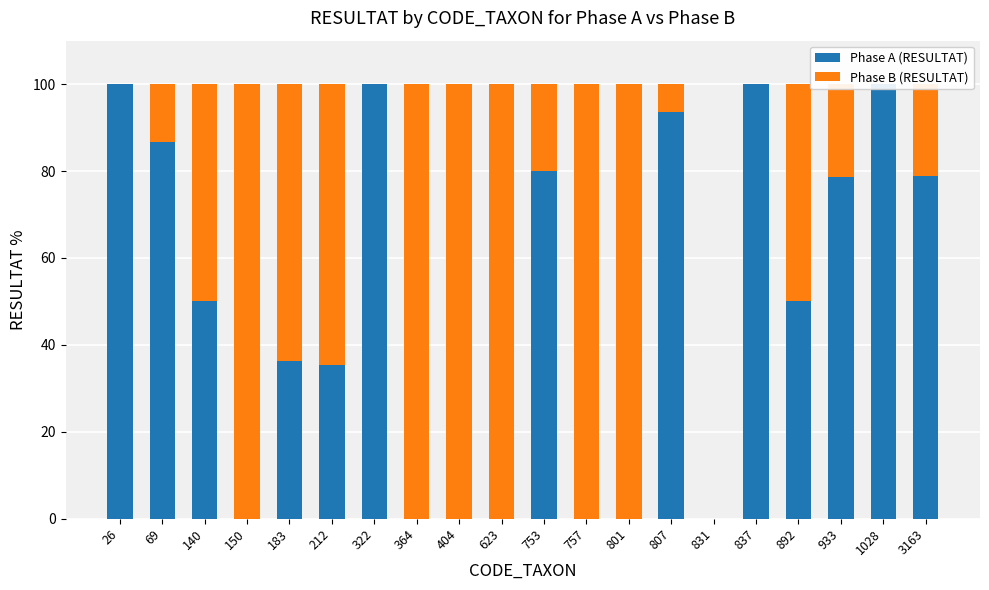

Which series has the largest total across all categories?

Phase A (RESULTAT)